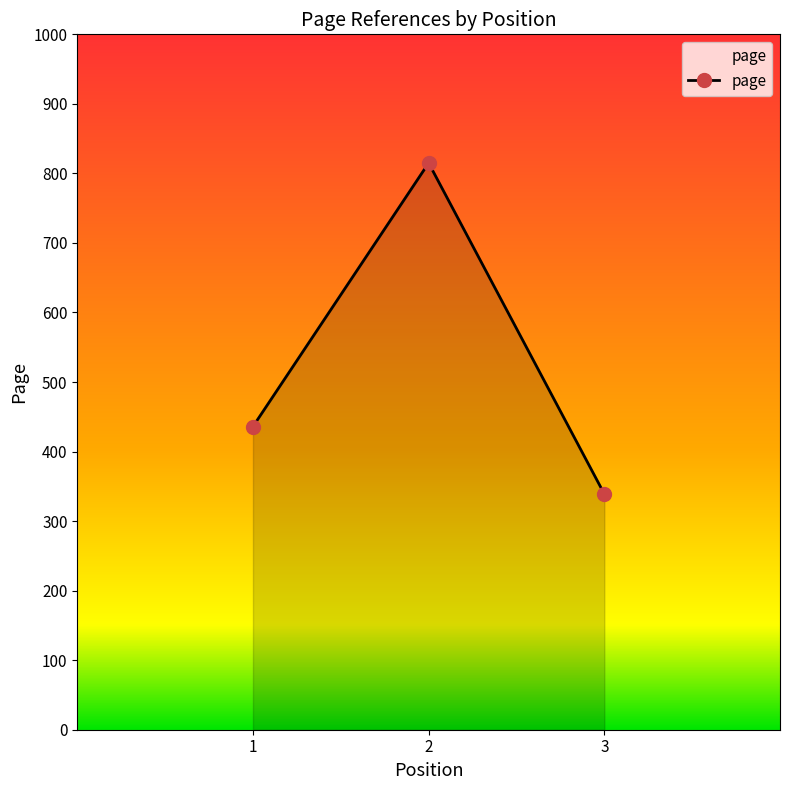

Does the chart display data point markers on the line(s)?

Yes